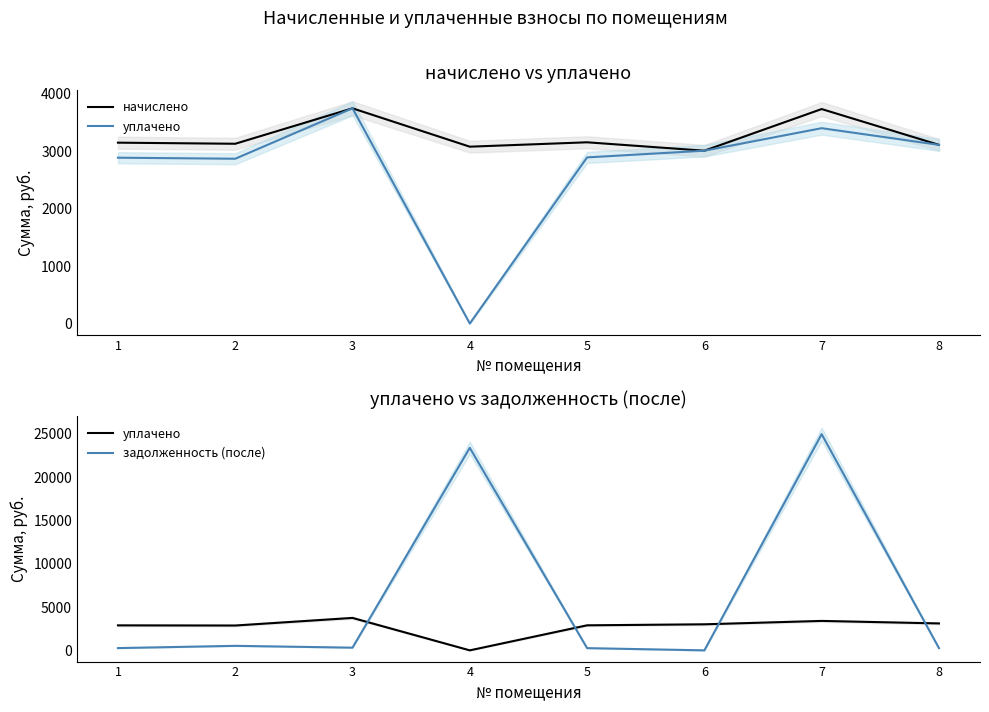

How many data points in уплачено are above 3008?

4